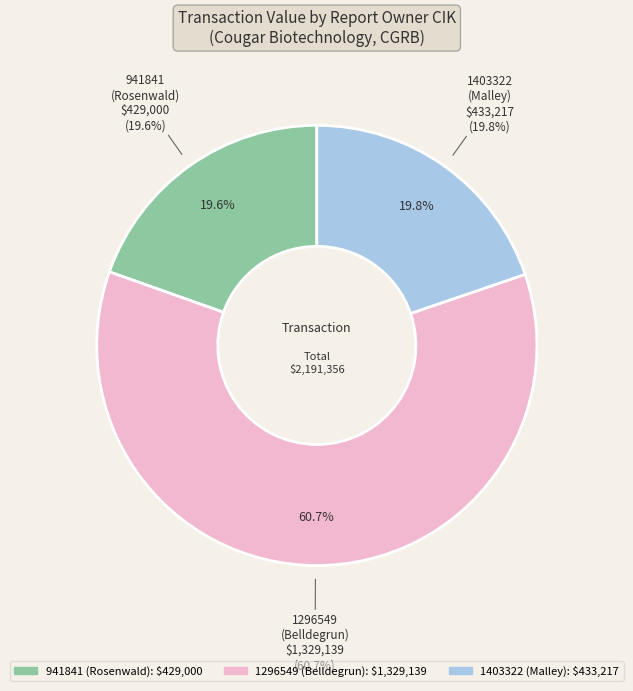

What is the ratio of the value at 1403322 to the value at 941841?

1.0